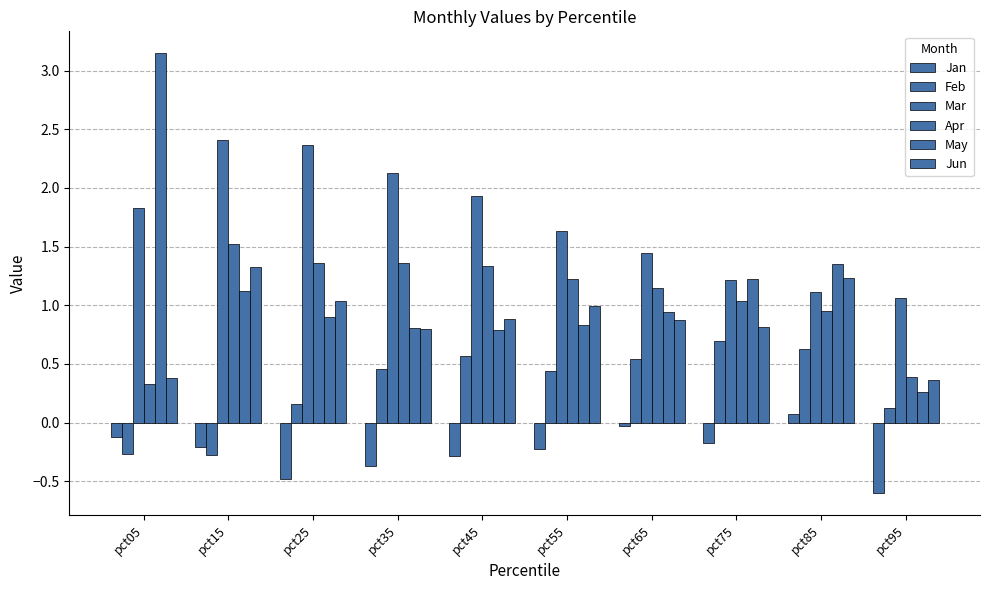

What is the average value of the Jun series?

0.9